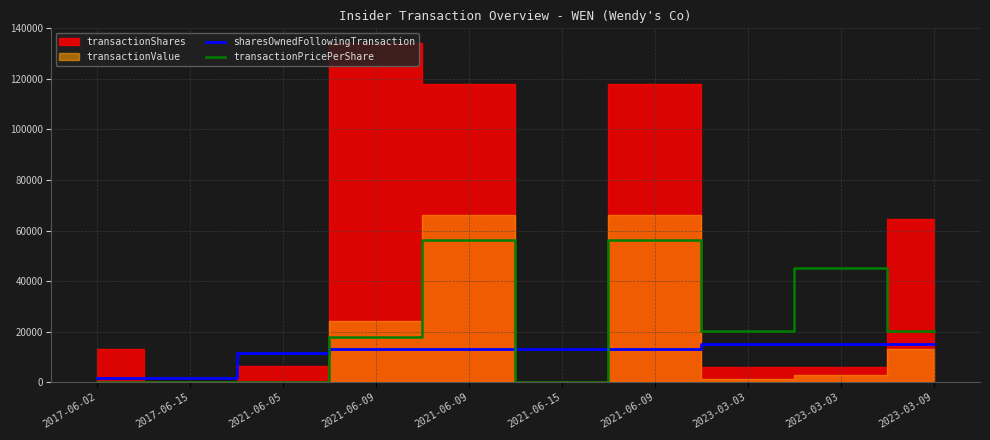

What is the label of the 5th point from the left?

2021-06-09